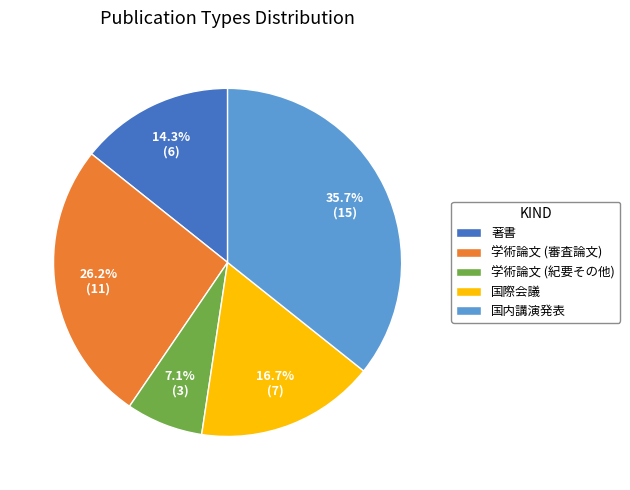

Does 学術論文 (審査論文) represent more than half of the total?

No